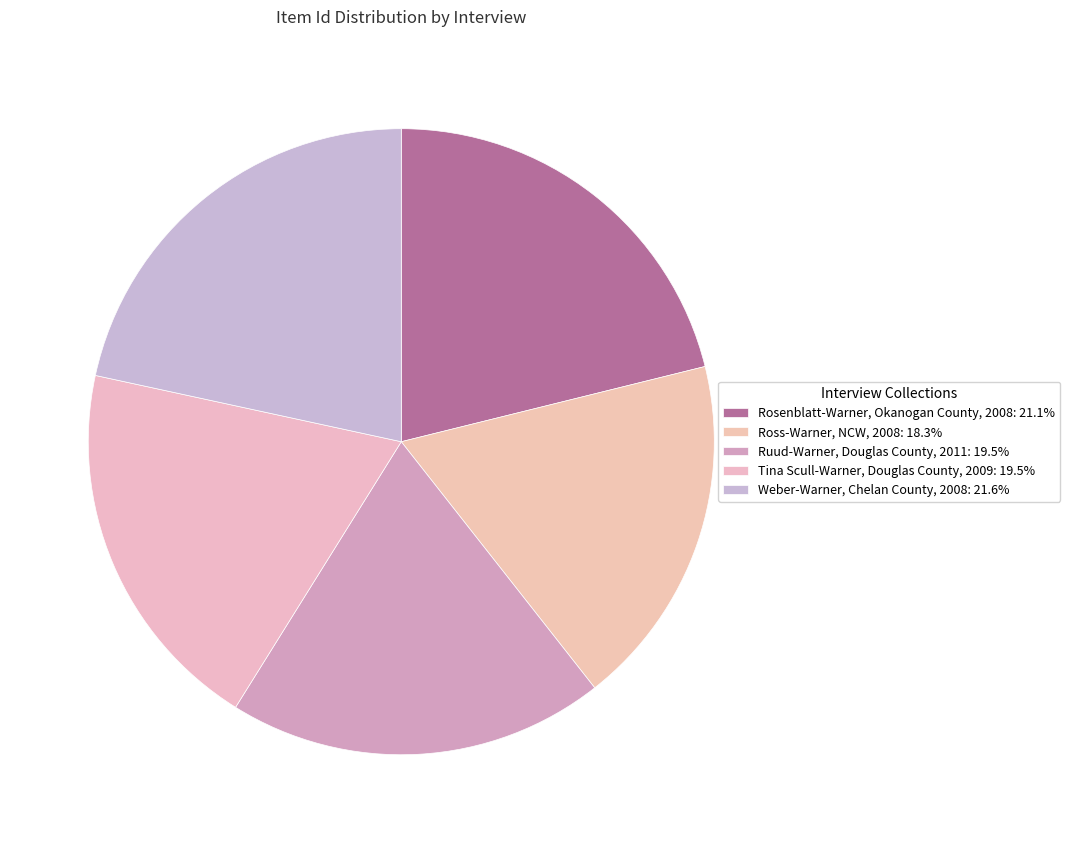

Approximately how many times larger is the value at Weber-Warner, Chelan County, 2008 compared to Ruud-Warner, Douglas County, 2011?

1.1